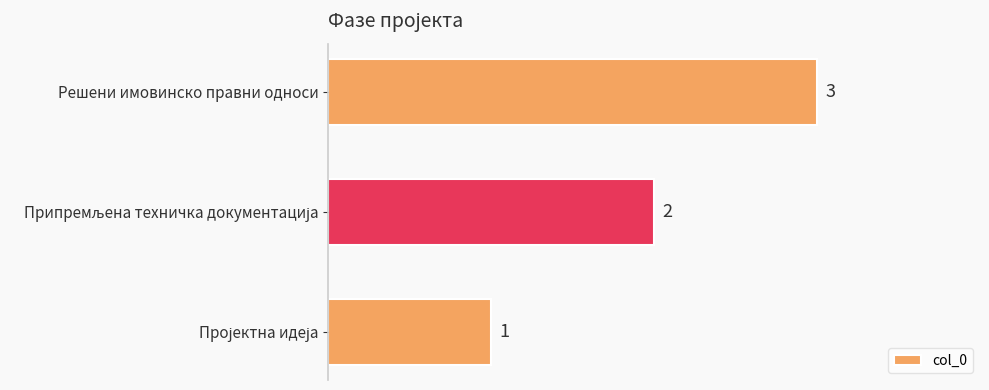

What is the approximate value at Решени имовинско правни односи?

3